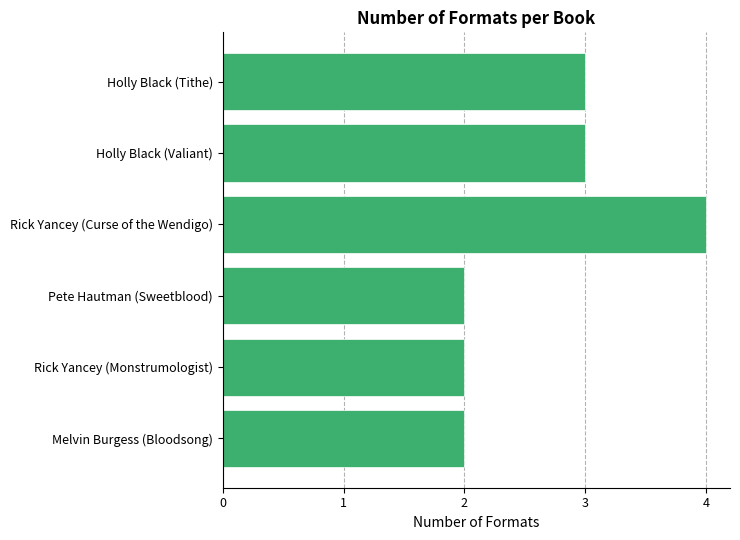

True or false: the data shows 2 at Melvin Burgess (Bloodsong).

True